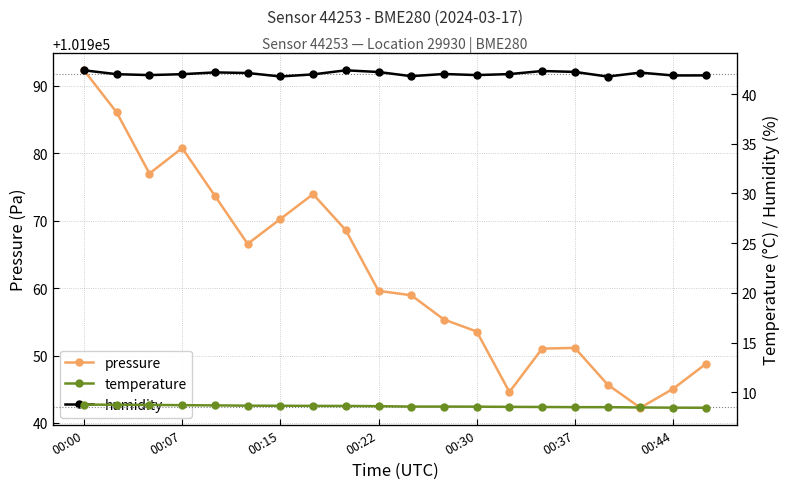

What is the total value across all series at 19?

101999.1